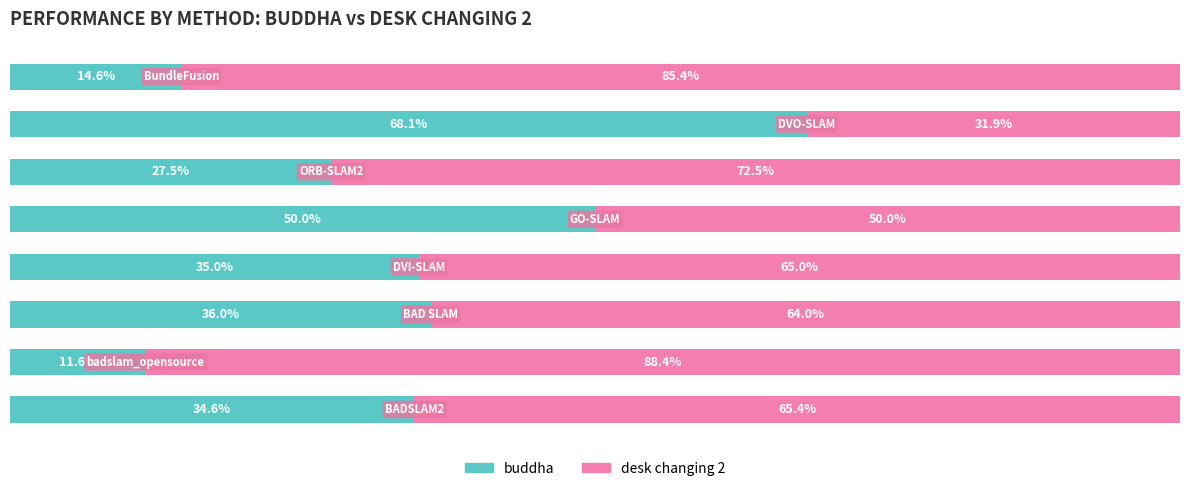

What is the difference between the maximum and second lowest values in the desk changing 2 series?

38.4